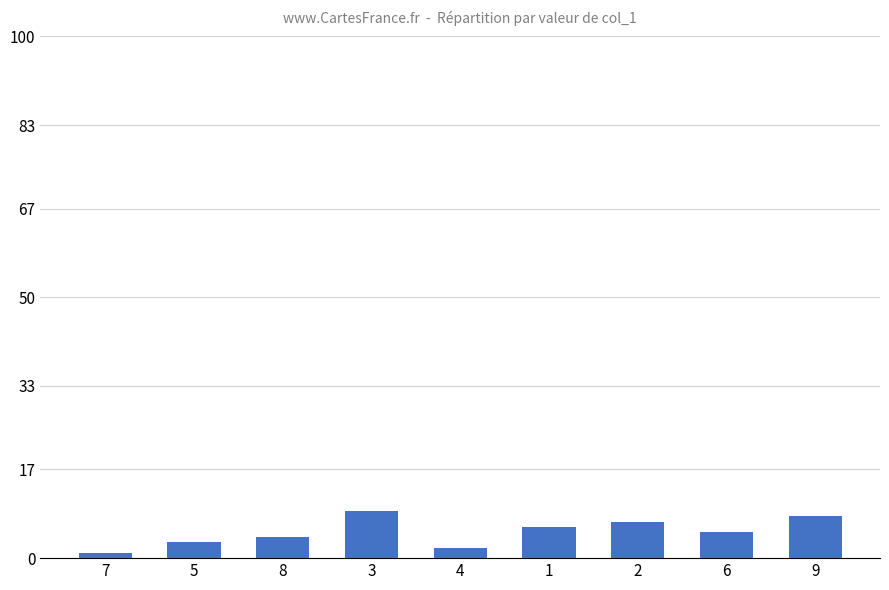

What is the value of the 1st bar from the left?

1